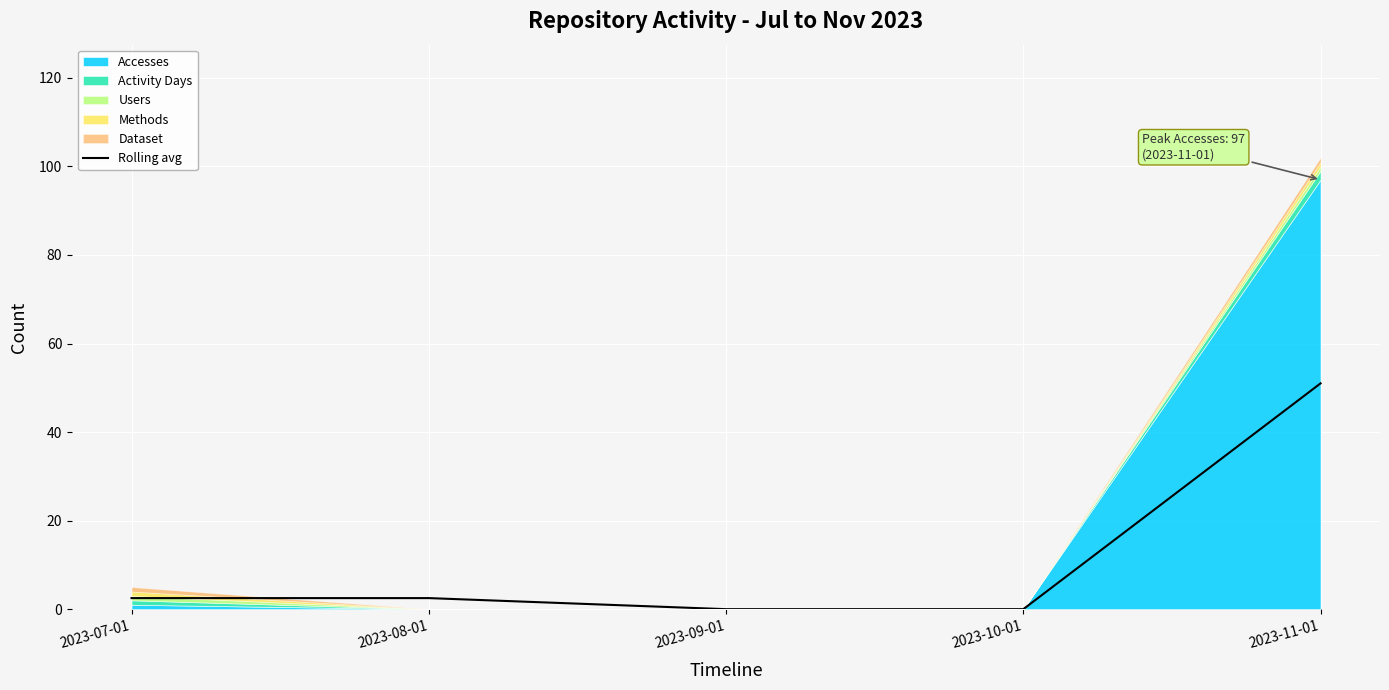

Between 2023-07-01 and 2023-09-01, which is larger?

2023-07-01